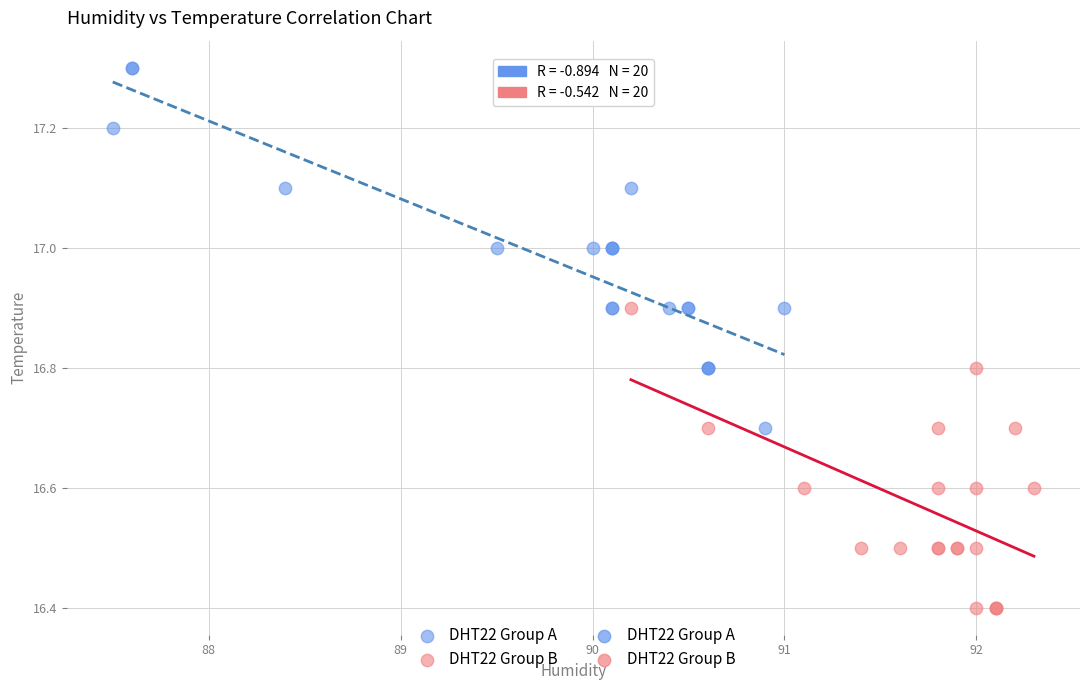

Which series contains the lowest Y value?

DHT22 Group B